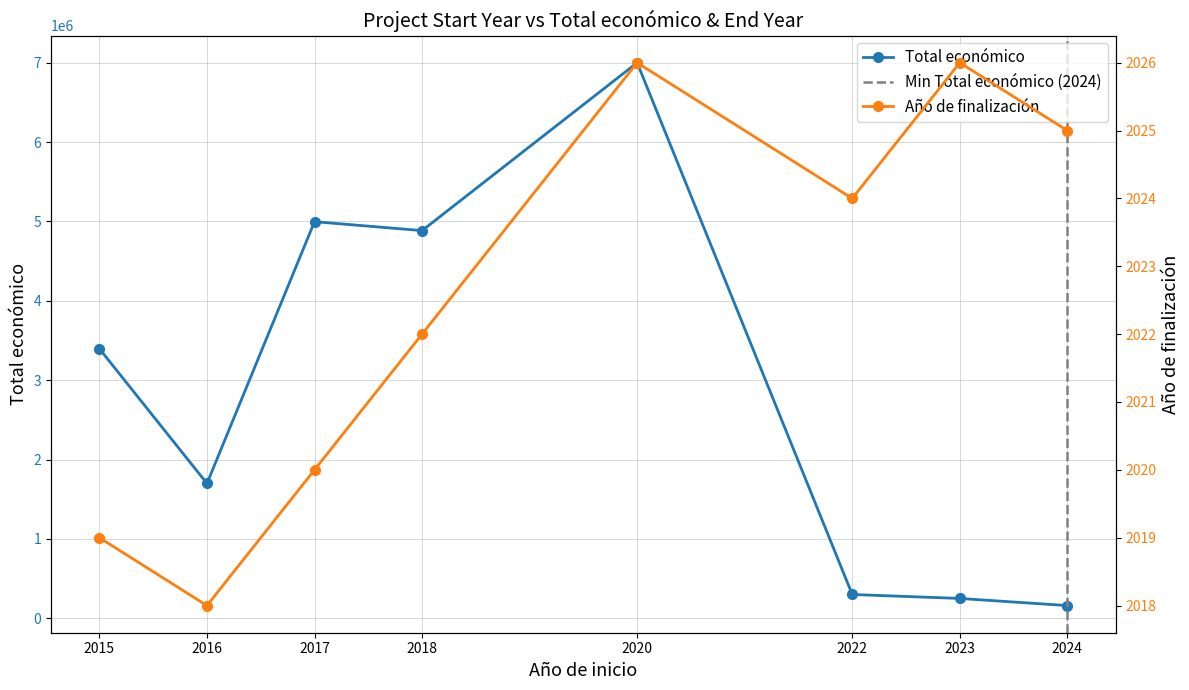

True or false: Total económico and Año de finalización cross at least once.

False